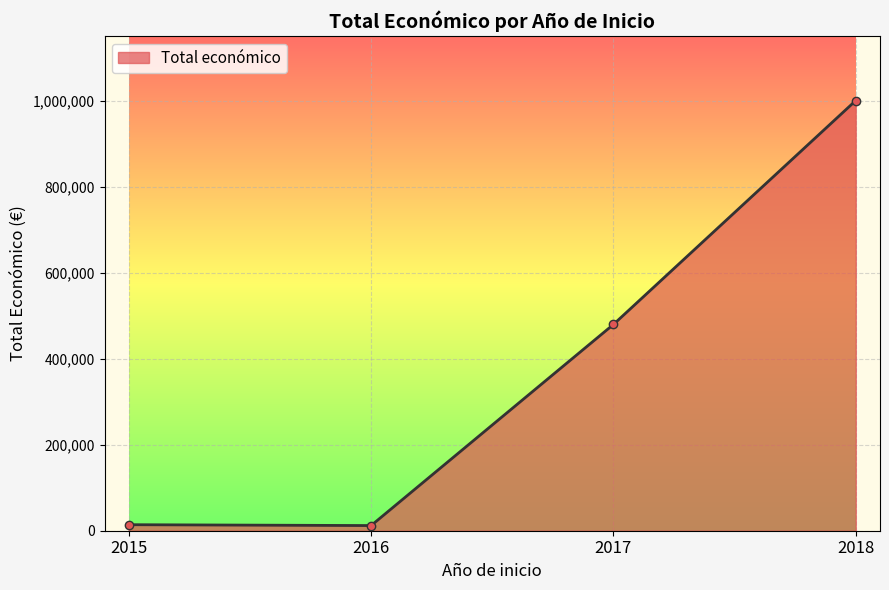

What is the difference between the values at 2015 and 2017?

465545